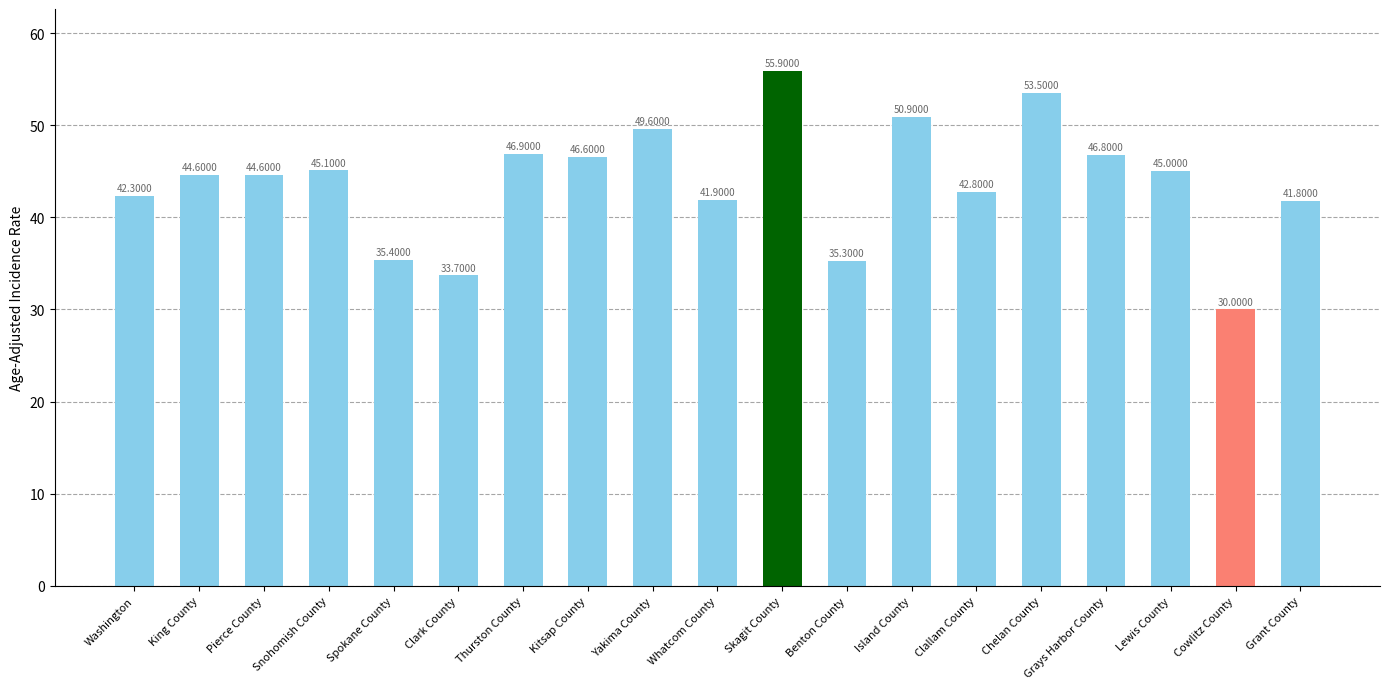

How many bars are there in total?

19